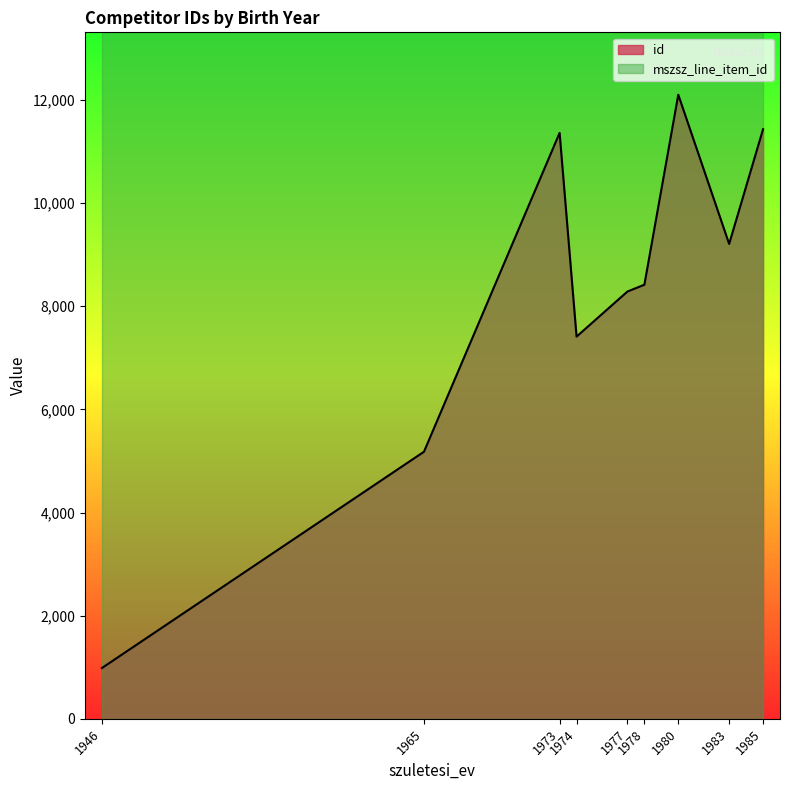

The value of id at 1973 is 6931. True or false?

False